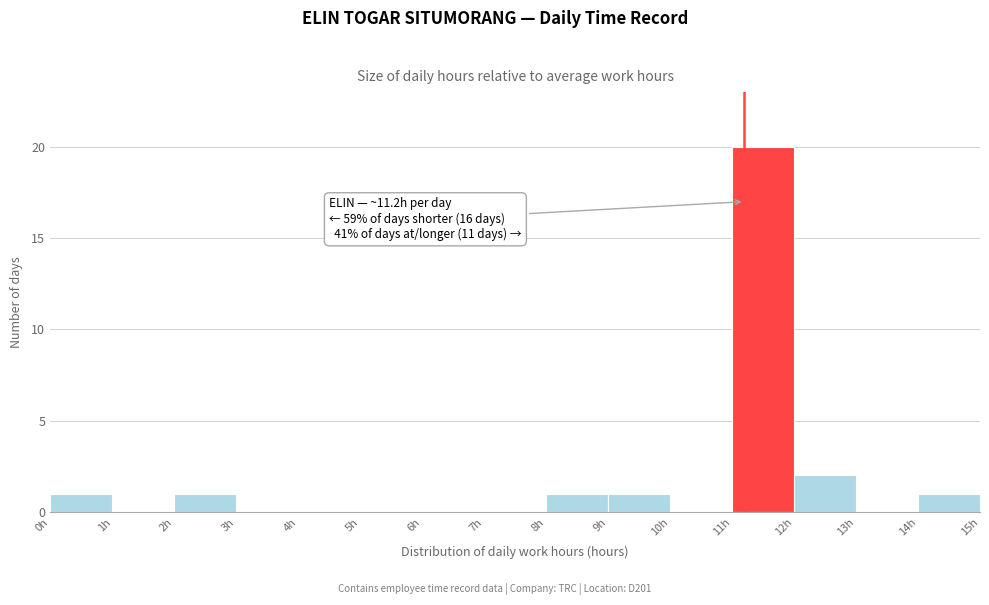

Which range on the x-axis has the tallest bar?

11 to 12